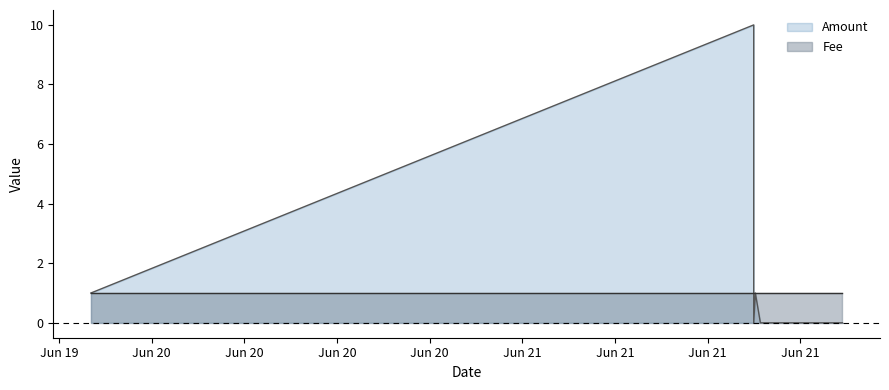

Reading left to right, transcribe all the data shown in this chart.

2017-06-19 21:03:50=1	2017-06-21 15:59:06=10	2017-06-21 15:59:06=0	2017-06-21 16:05:23=1	2017-06-21 16:25:02=0	2017-06-21 20:53:34=0	2017-06-21 21:43:42=0